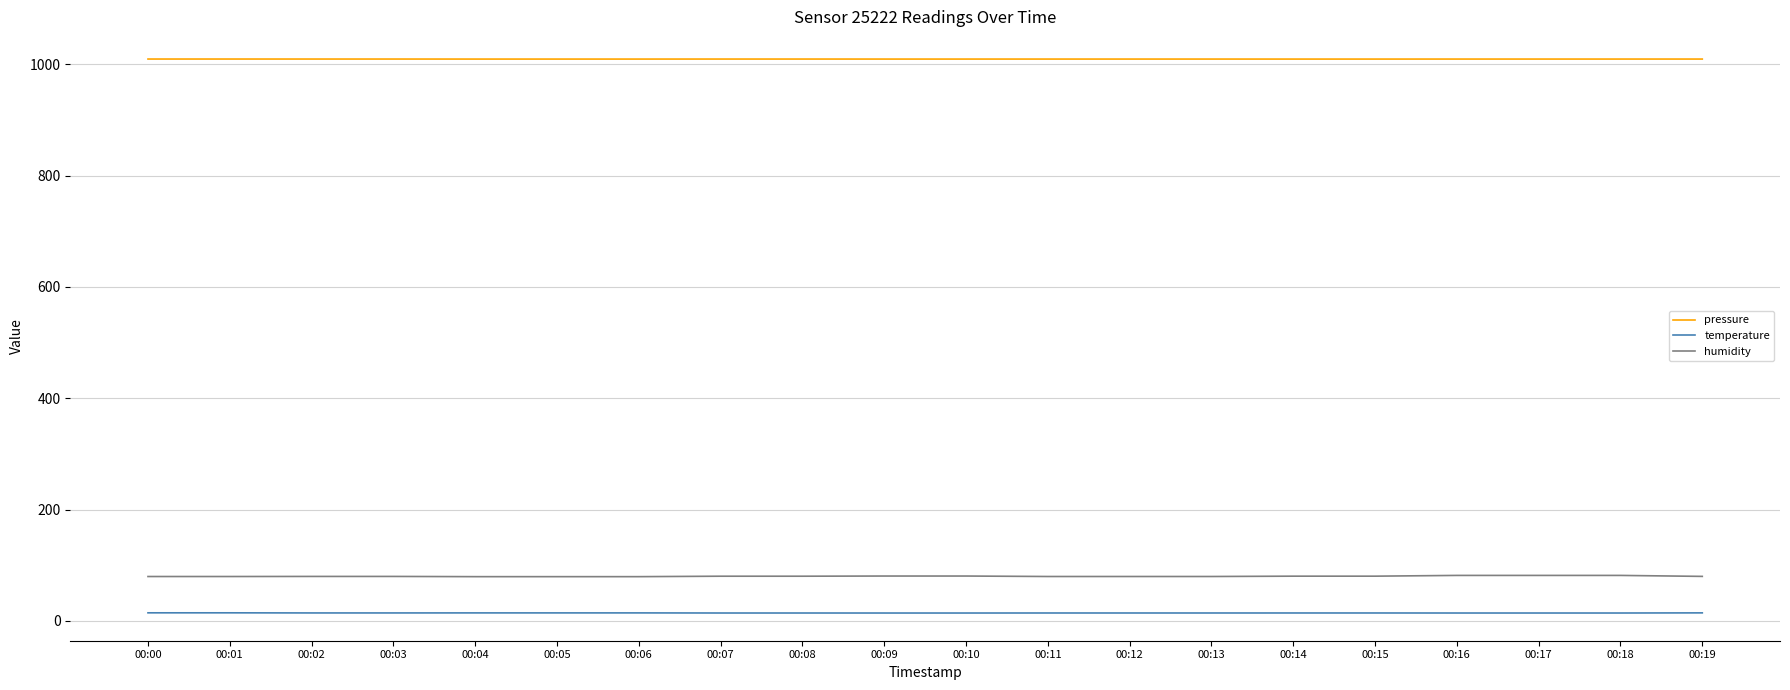

How many categories are shown in the chart?

20